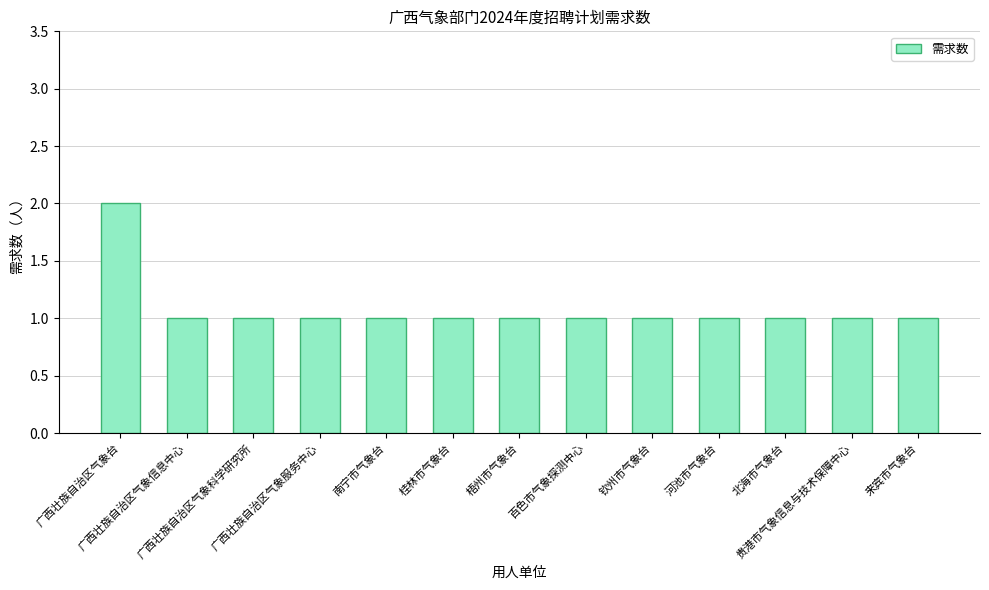

What is the average value?

1